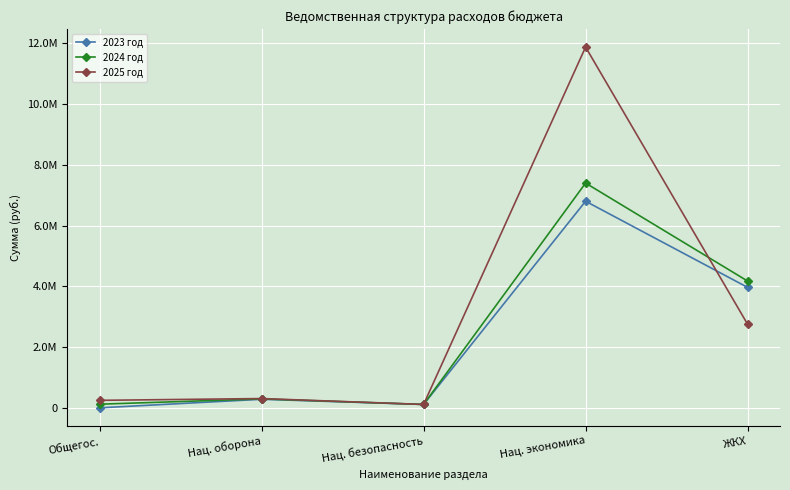

The value of 2025 год at Нац. оборона is 310906.7. True or false?

True